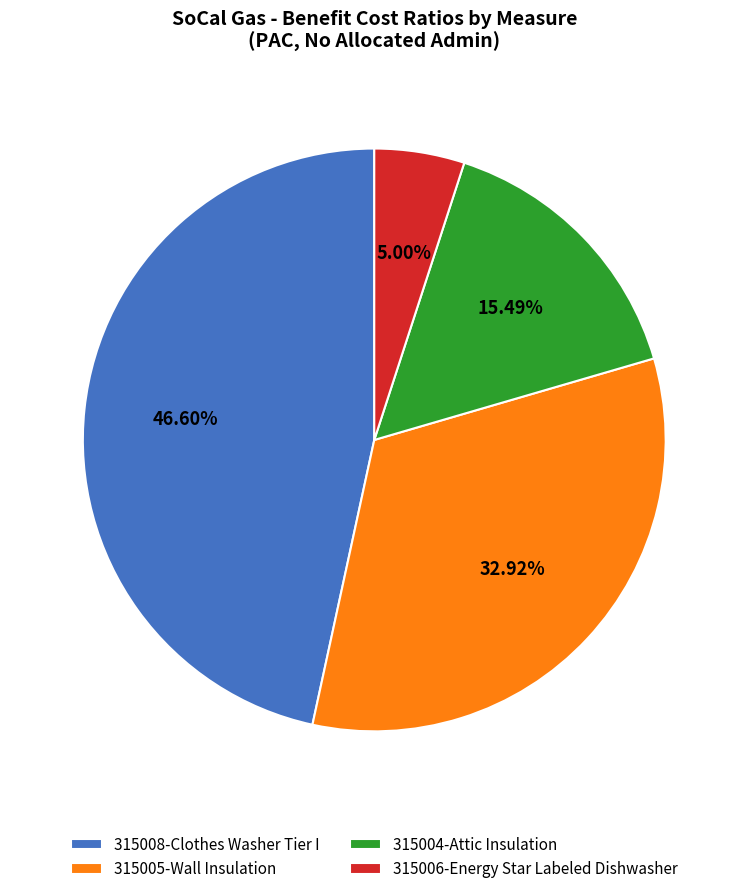

Is there a majority slice in this chart?

No